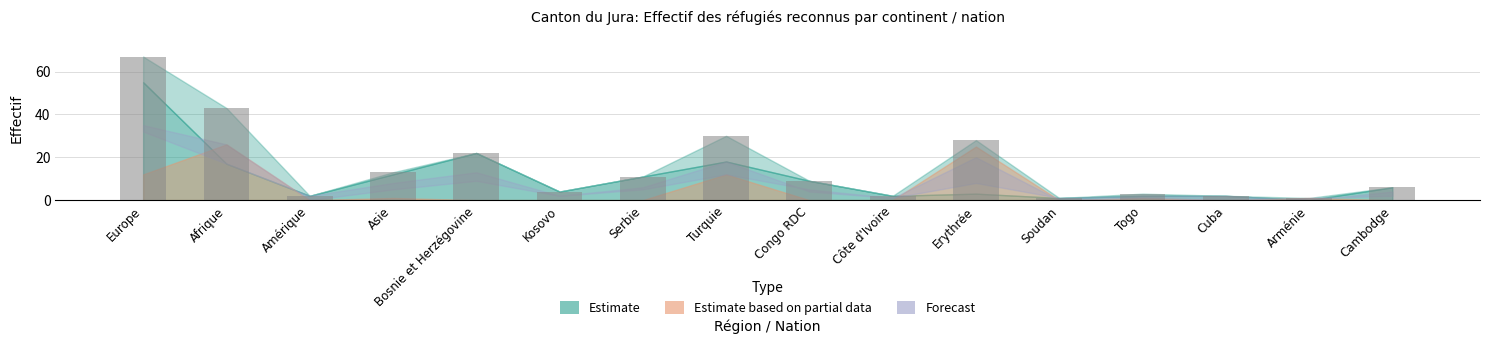

At which label does the data first exceed 9?

Europe